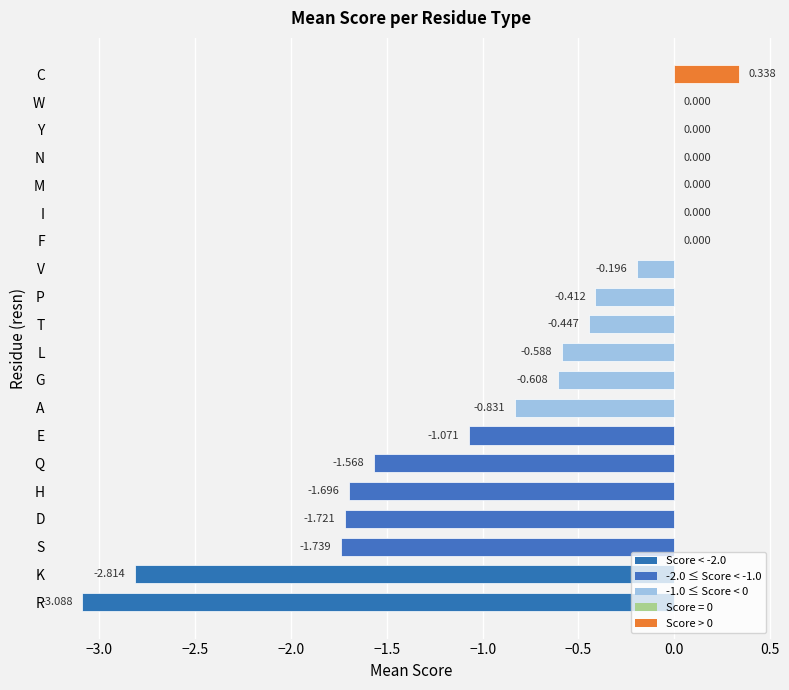

At which category does the chart reach its peak across all series?

C